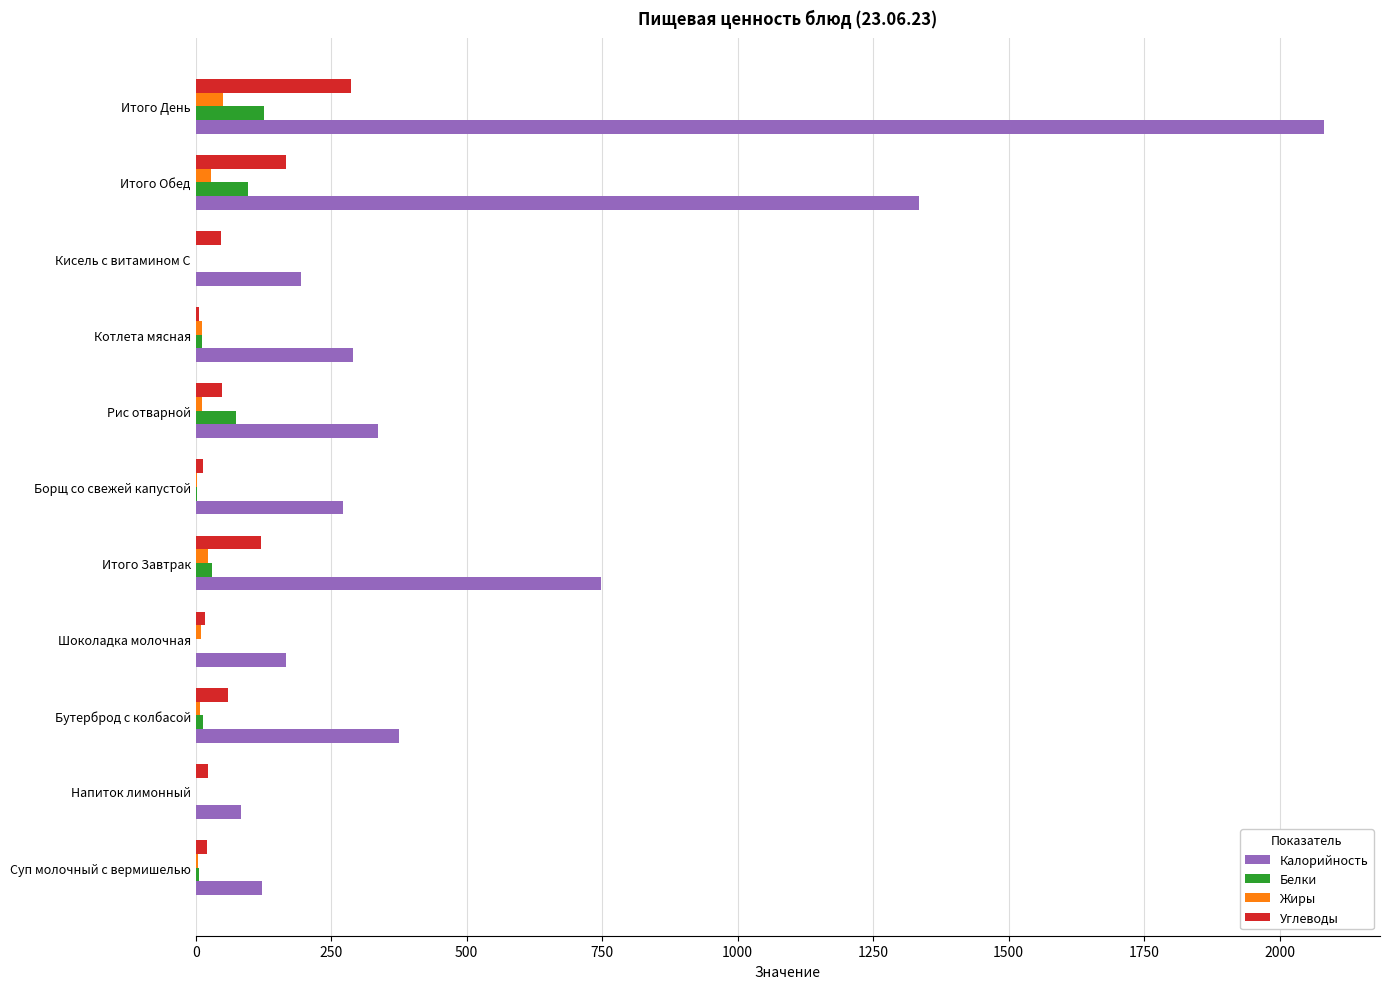

Between Рис отварной and Итого День, which series saw the biggest shift?

Калорийность